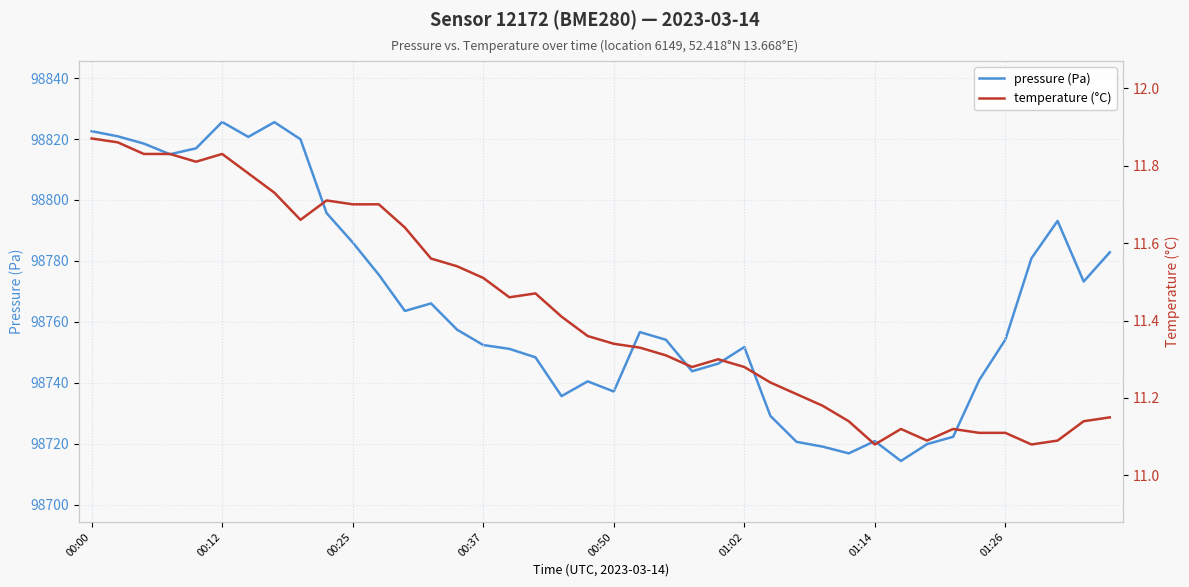

What is the highest value of the pressure (Pa) series?

98825.6